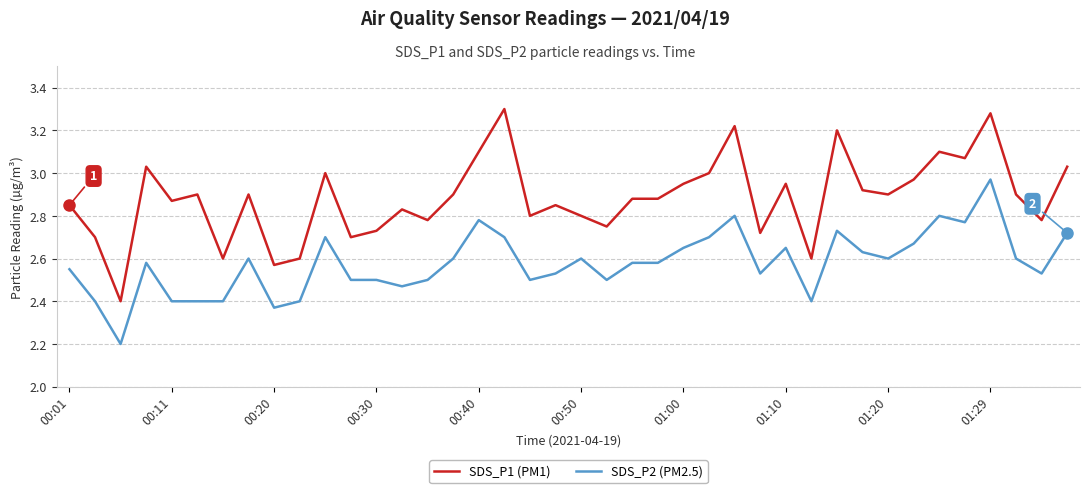

What is the smallest value displayed?

2.2